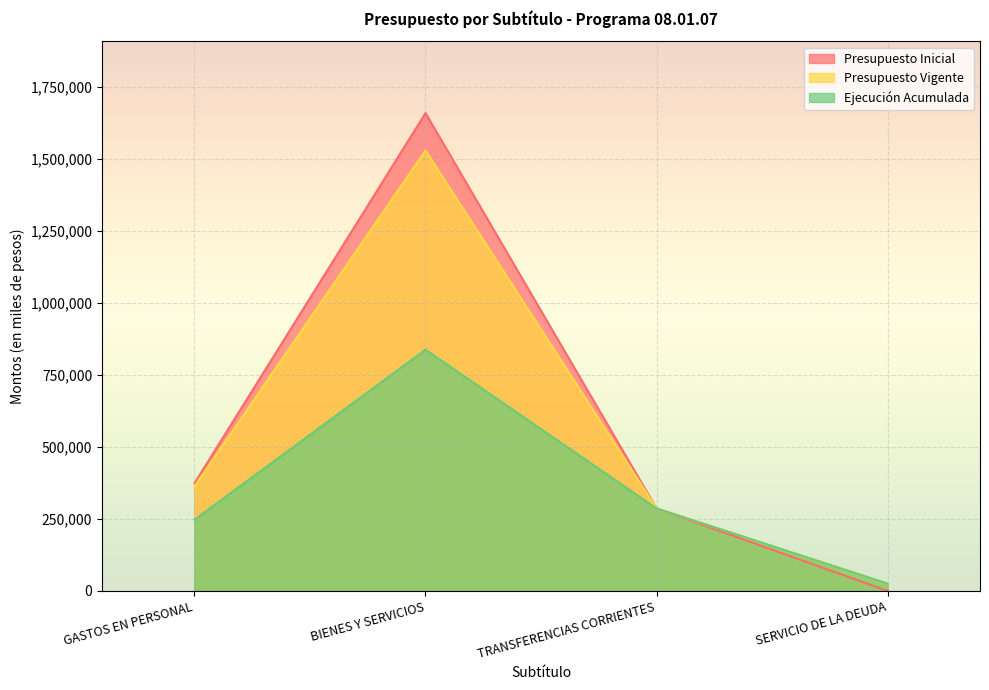

Reading left to right, transcribe all the data shown in this chart.

Presupuesto Inicial: GASTOS EN PERSONAL=374130	BIENES Y SERVICIOS=1660234	TRANSFERENCIAS CORRIENTES=286709	SERVICIO DE LA DEUDA=0
Presupuesto Vigente: GASTOS EN PERSONAL=362993	BIENES Y SERVICIOS=1530232	TRANSFERENCIAS CORRIENTES=286709	SERVICIO DE LA DEUDA=25420
Ejecución Acumulada: GASTOS EN PERSONAL=247378	BIENES Y SERVICIOS=838065	TRANSFERENCIAS CORRIENTES=286709	SERVICIO DE LA DEUDA=25420